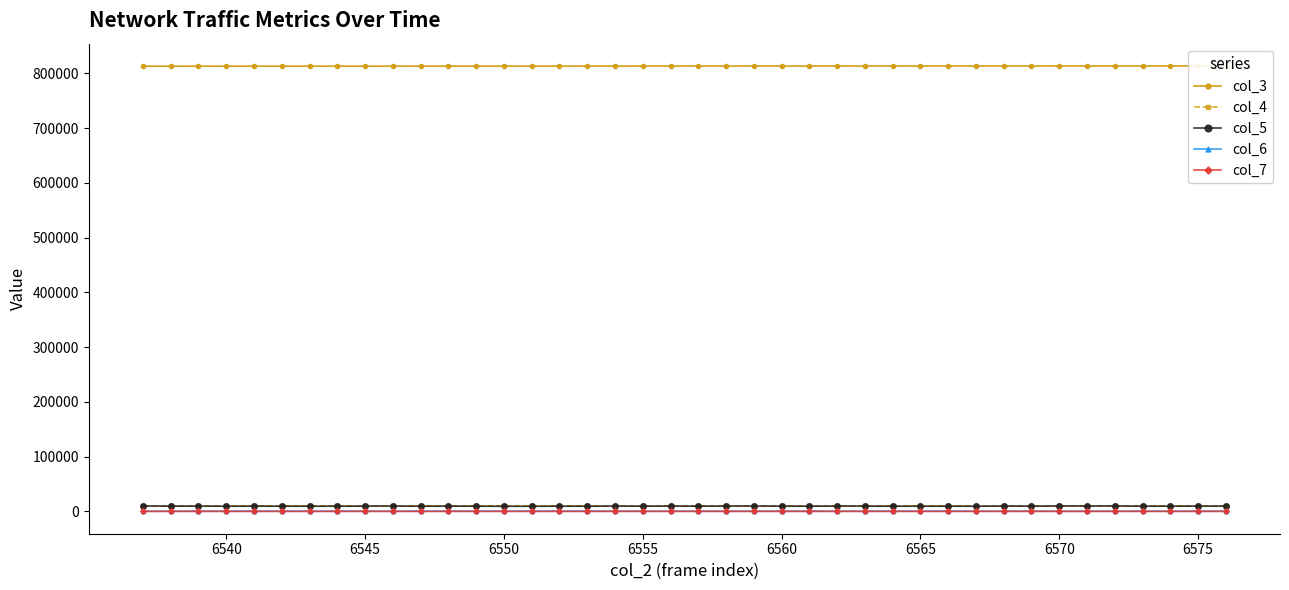

What is the smallest value displayed?

3